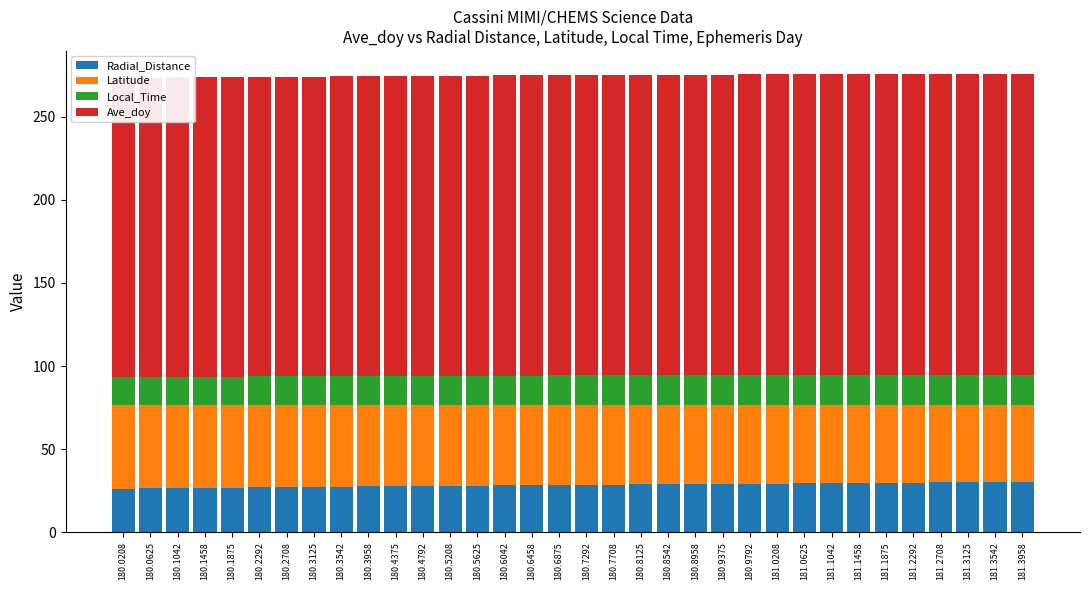

At how many categories does at least one series exceed 168?

34